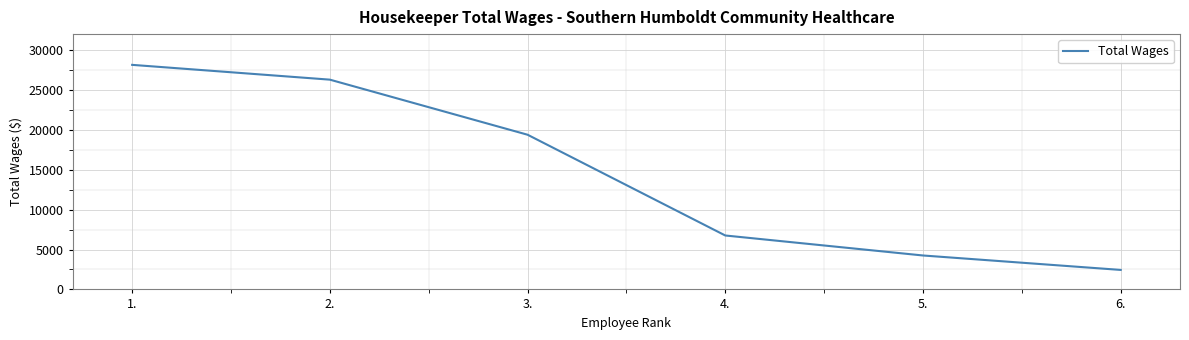

Is it true that the value at 6. is 1048?

False